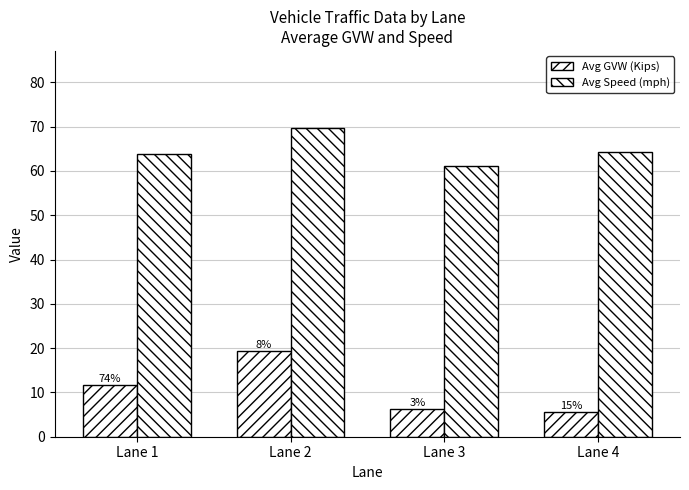

Reading right to left, transcribe all the data shown in this chart.

Avg GVW (Kips): 5.6	6.2	19.3	11.6
Avg Speed (mph): 64.2	61.0	69.7	63.8